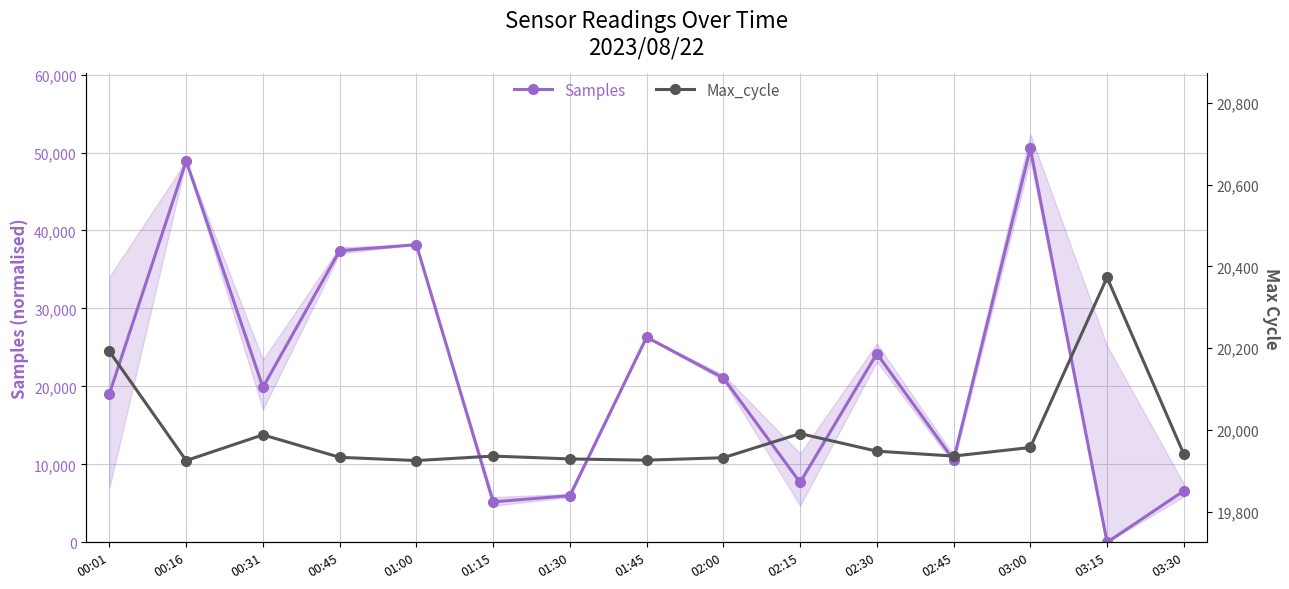

At which category does Max_cycle reach its first local peak?

00:31